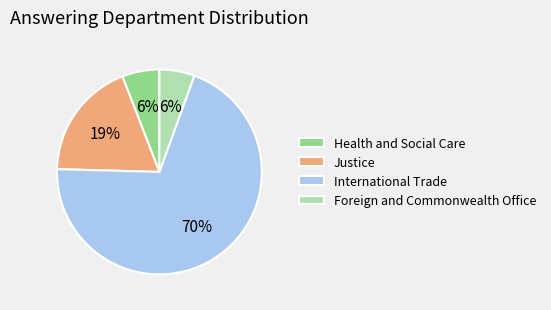

Is the sum of Justice and Foreign and Commonwealth Office greater than half?

No